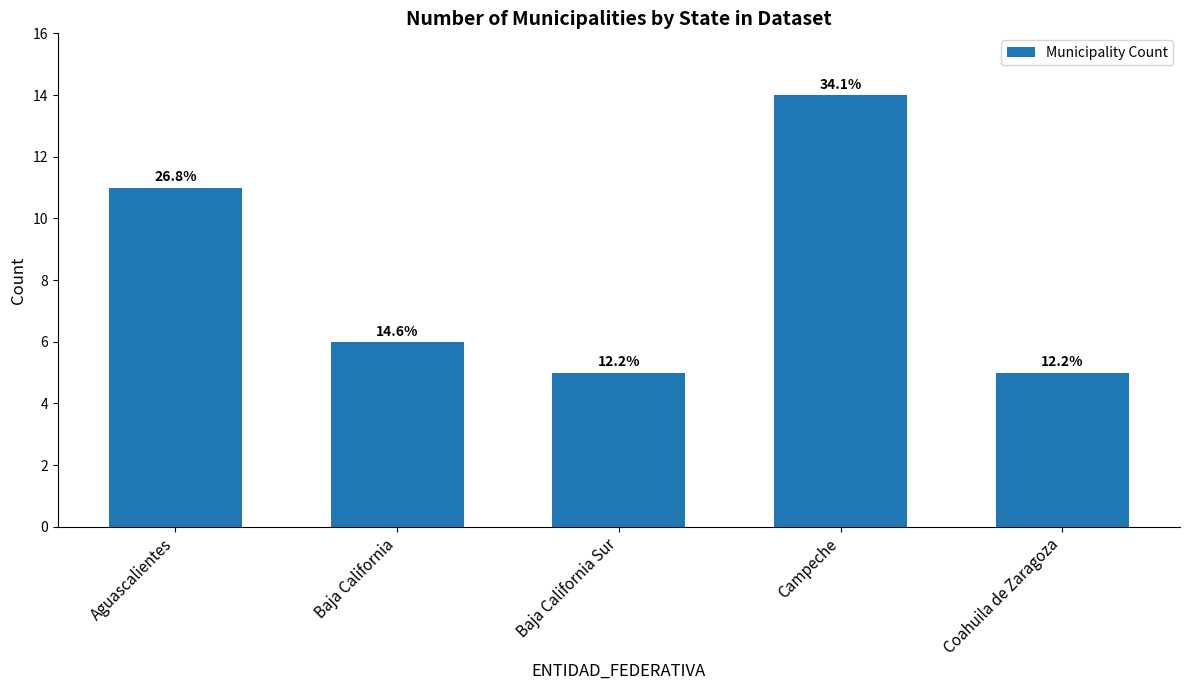

Reading left to right, what are all the values shown in this chart?

Aguascalientes=11	Baja California=6	Baja California Sur=5	Campeche=14	Coahuila de Zaragoza=5